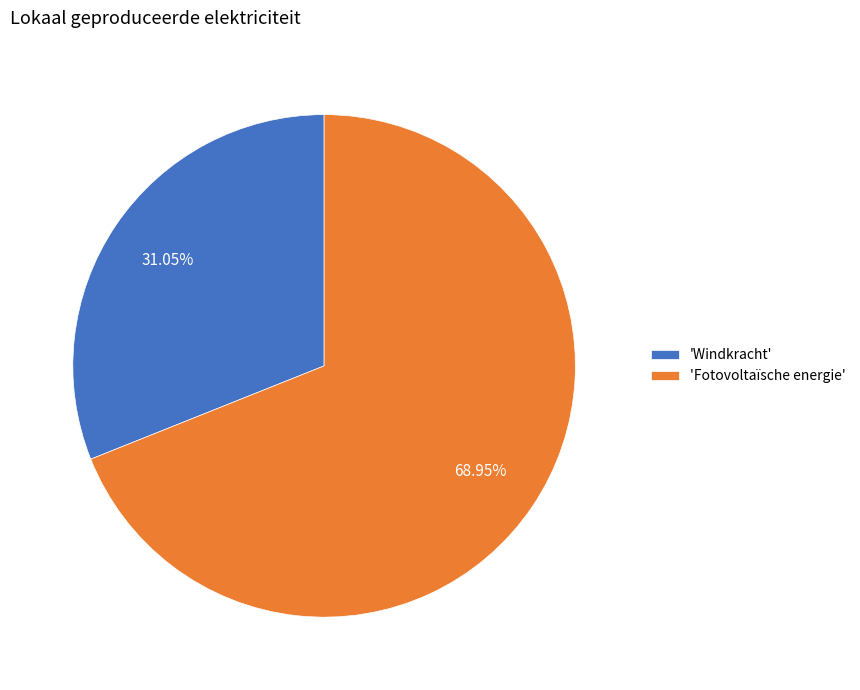

Which category accounts for the majority?

'Fotovoltaïsche energie'